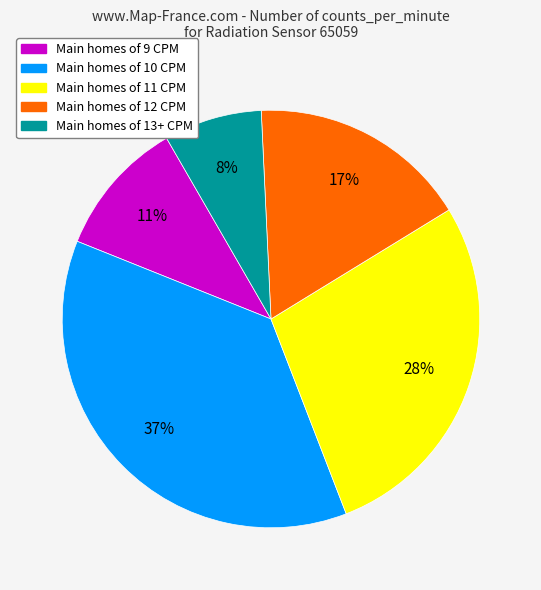

To the nearest percent, what is the average slice percentage?

20%